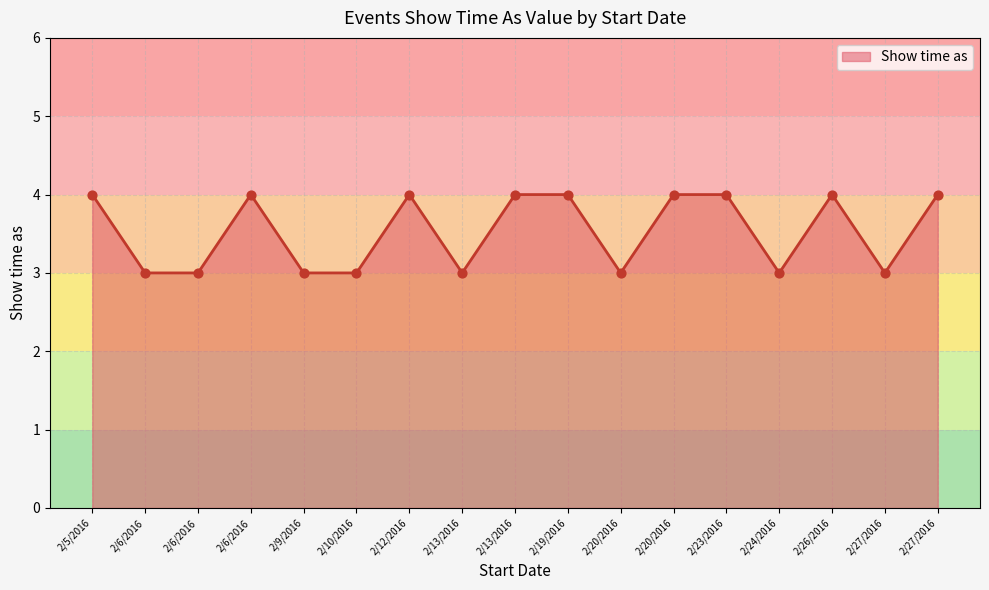

Which has a higher value, 2/10/2016 or 2/23/2016?

2/23/2016